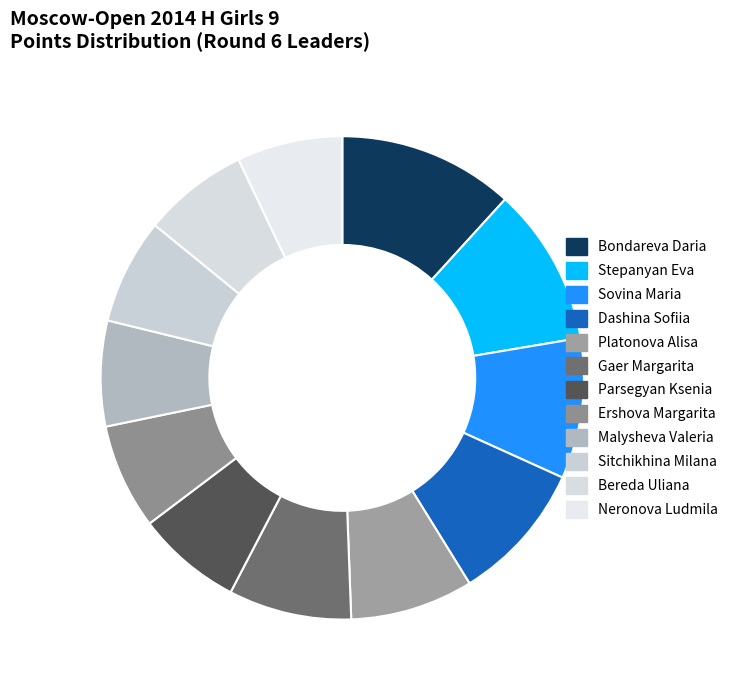

Approximately how many times larger is the value at Bondareva Daria compared to Neronova Ludmila?

1.7